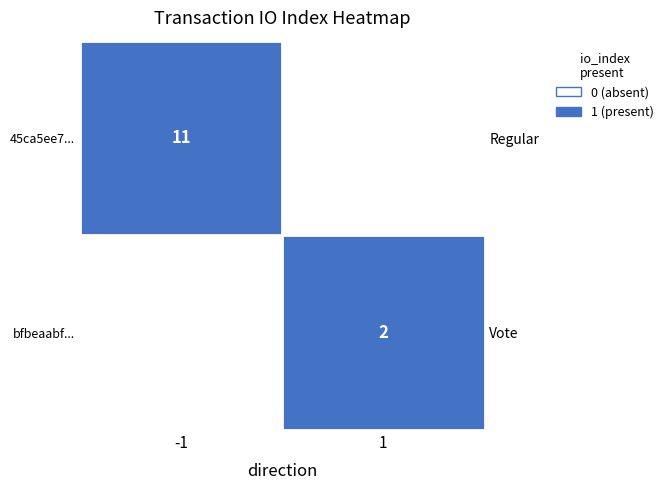

Which series has the widest spread of values?

45ca5ee7...